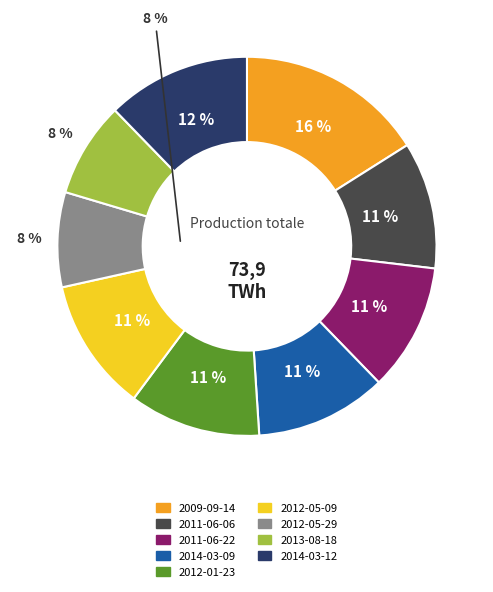

To the nearest percent, what portion does 2011-06-06 represent?

11%